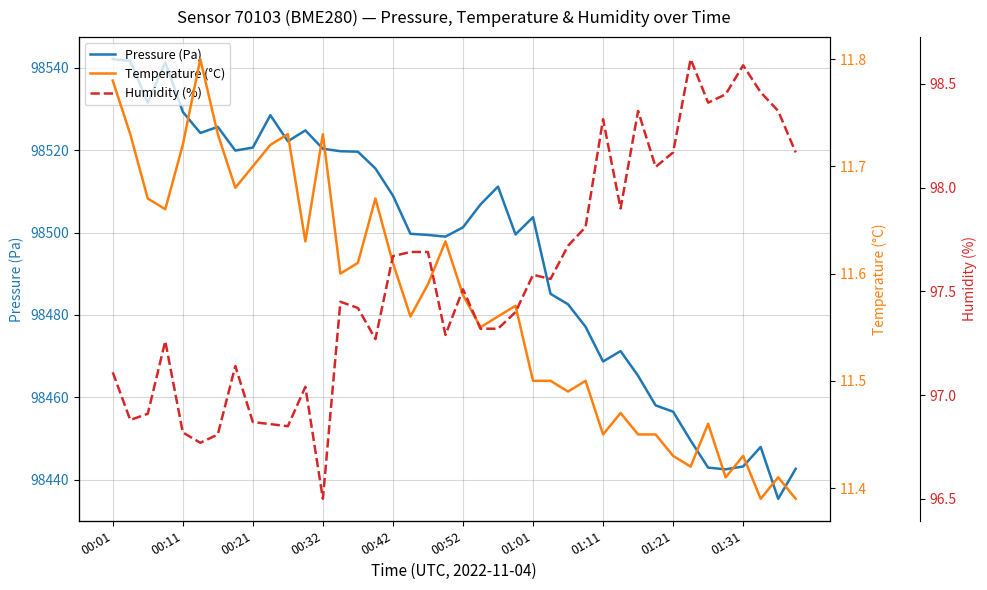

Which series has the widest spread of values?

Pressure (Pa)